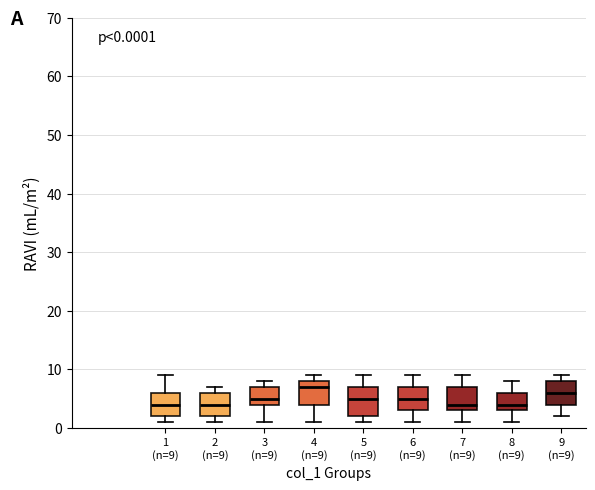

Which box is the tallest, from its lower edge to its upper edge?

5 (n=9)